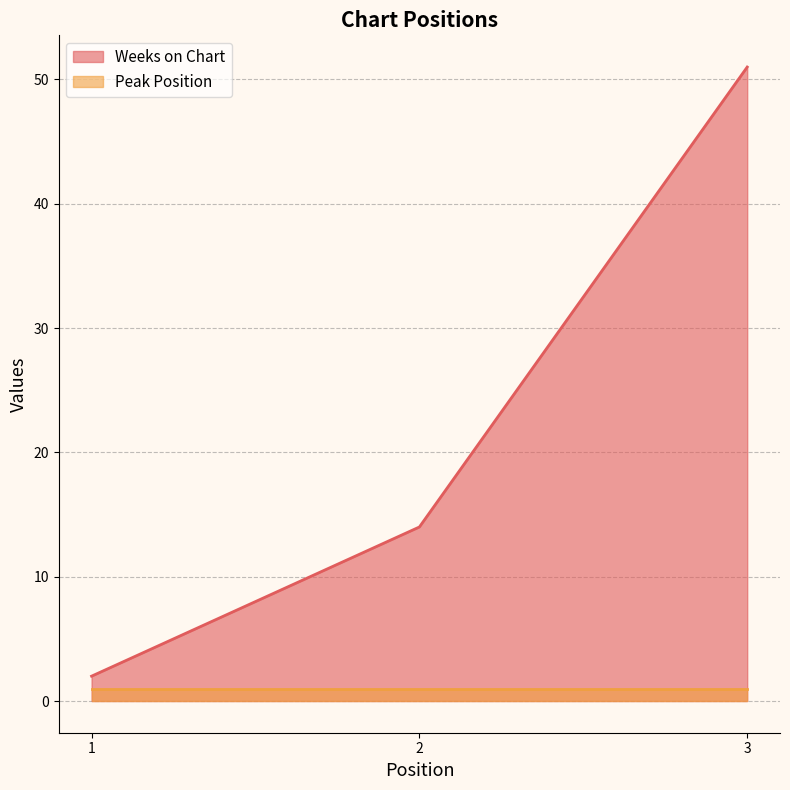

Which category has the highest value across all series?

3